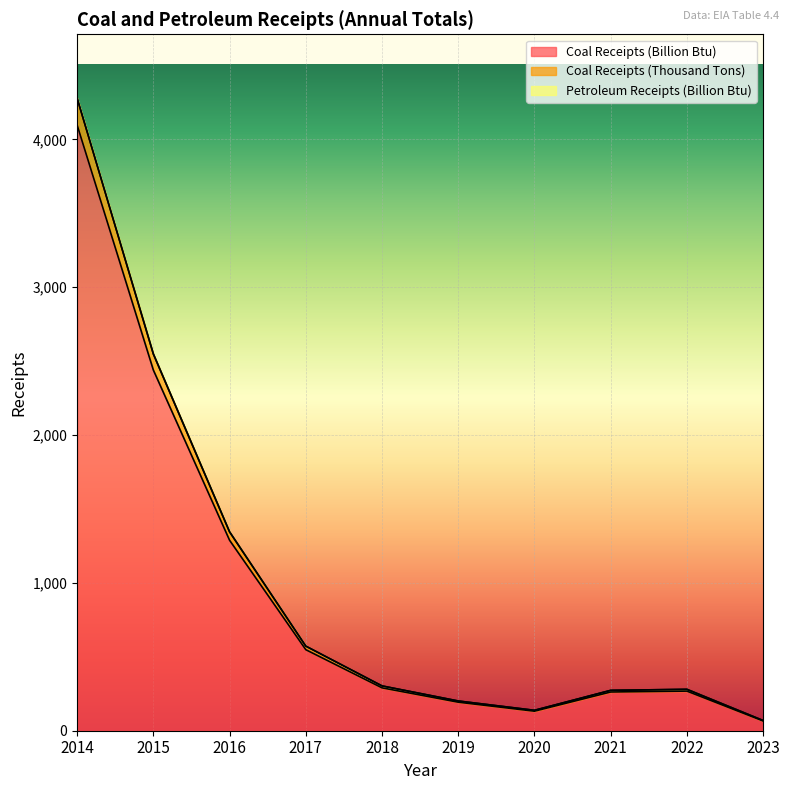

The Coal Receipts (Billion Btu) series shows 262 at 2021. True or false?

True